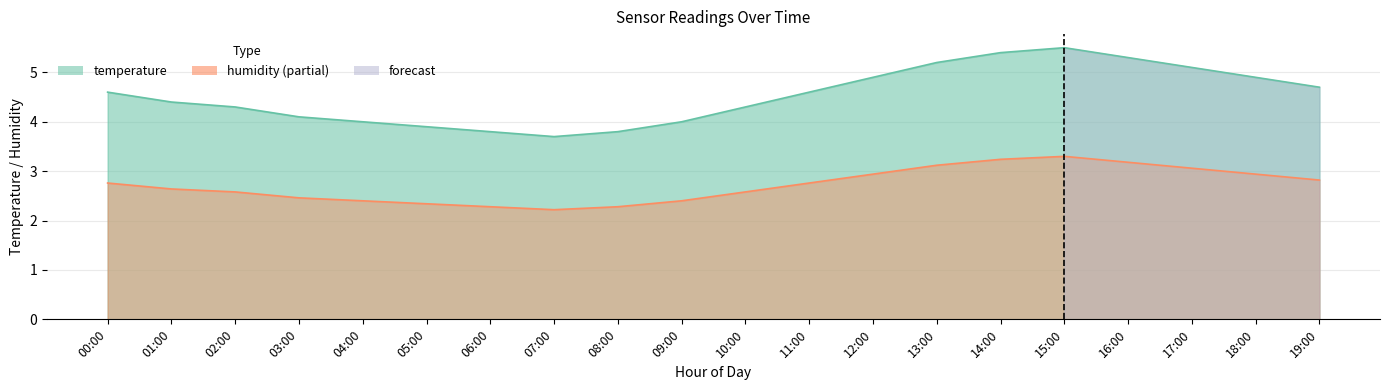

What is the difference between the second highest and second lowest values?

1.6